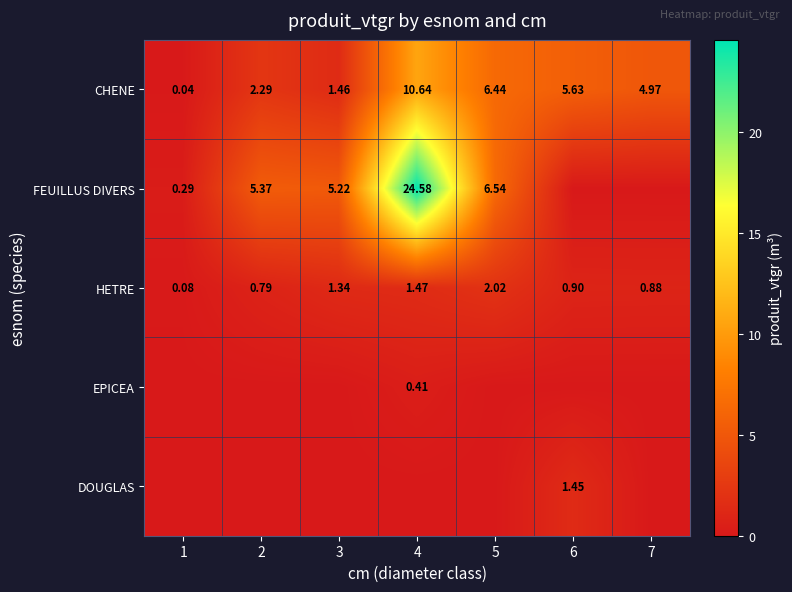

Count the DOUGLAS values in the range 0 to 1.

6